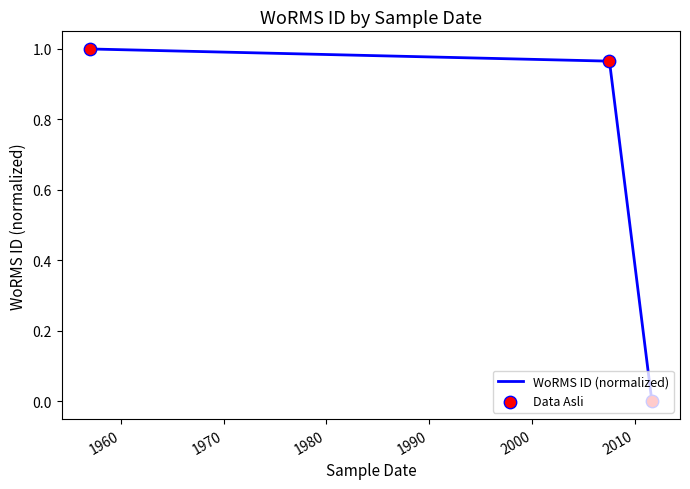

What is the average value?

0.7